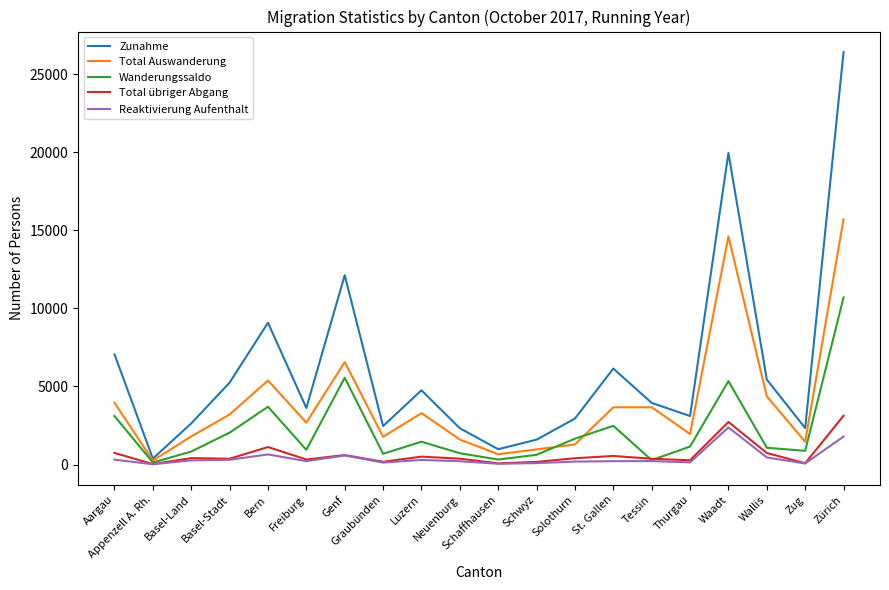

List the series in order of their peak value, lowest first.

Reaktivierung Aufenthalt, Total übriger Abgang, Wanderungssaldo, Total Auswanderung, Zunahme